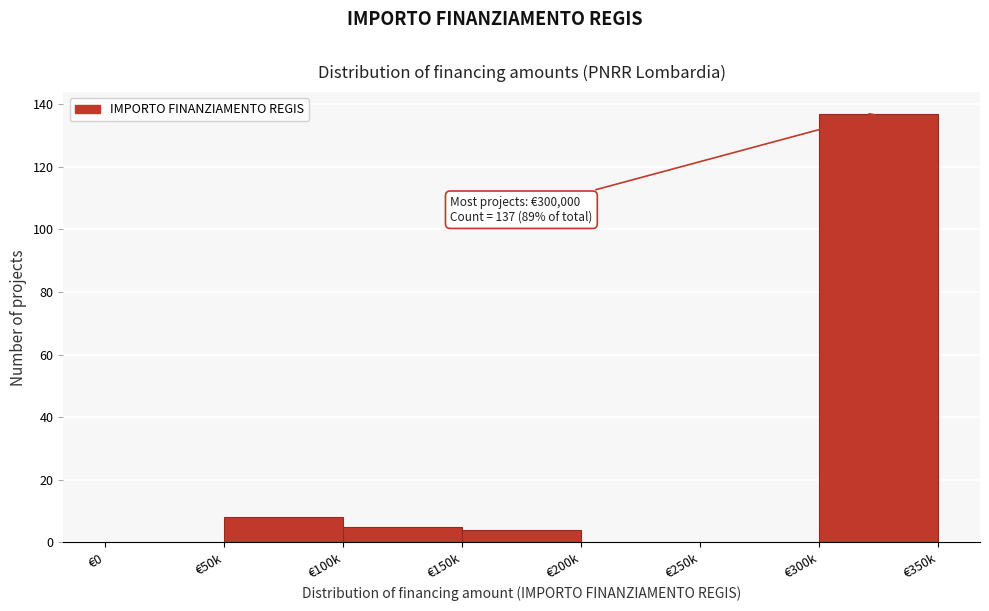

Reading right to left, list all the values displayed in this chart.

€300k=137	€250k=0	€200k=0	€150k=4	€100k=5	€50k=8	€0=0